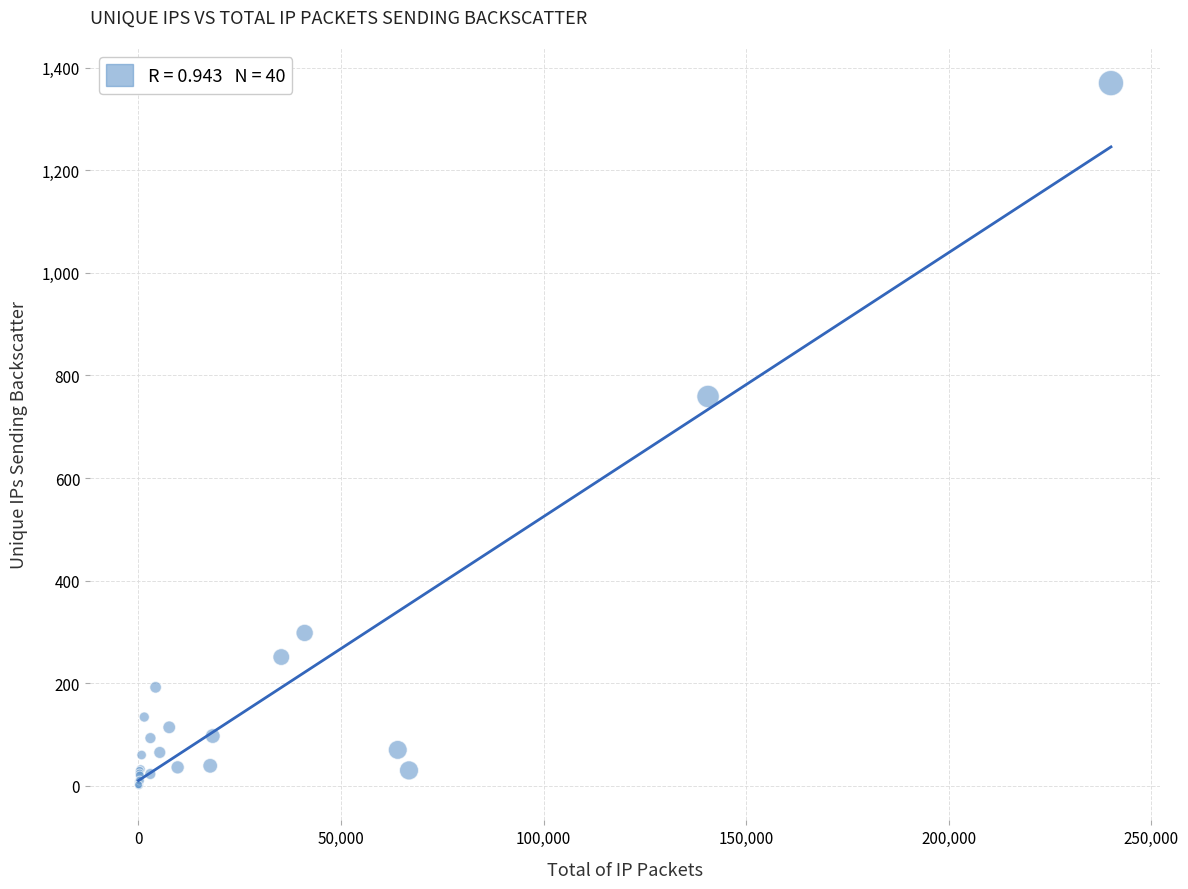

What Y value in the scatter plot is closest to 685?

759